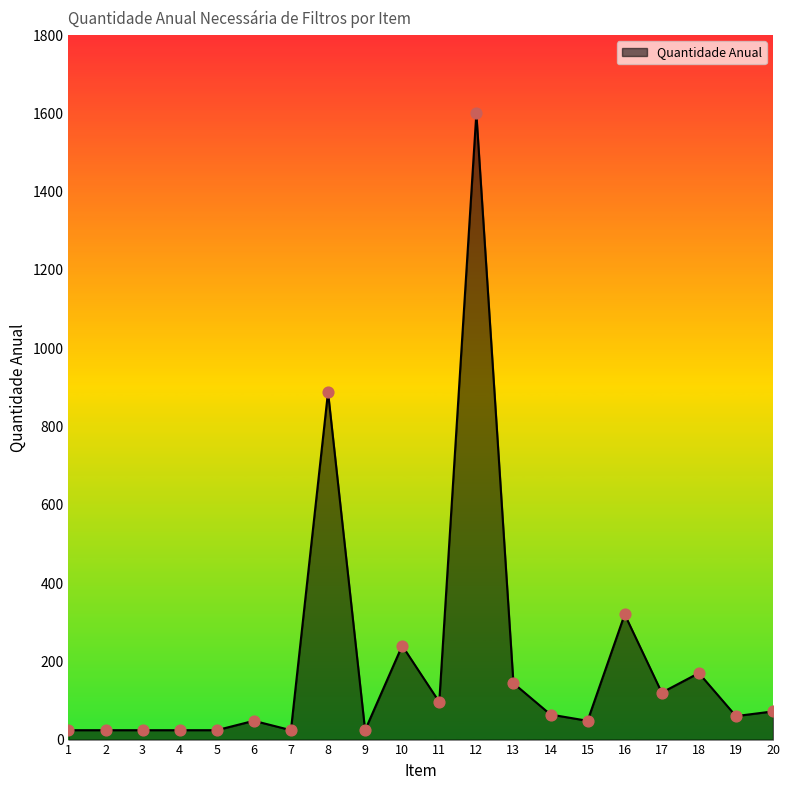

Approximately how many times larger is the value at 17 compared to 2?

5.0